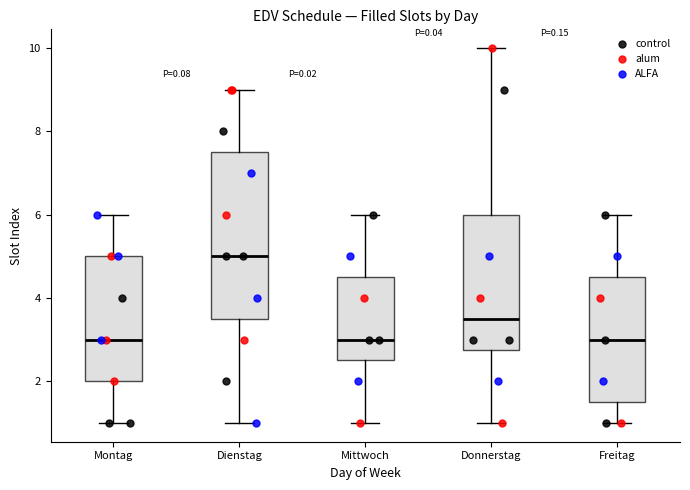

Reading left to right, read every box against the y-axis: the position of its median line, the range the box covers, and the ends of its whiskers. The values are not printed on the chart, so give them approximately, as read against the axis.

Montag: median 3.0, box 2.0 to 5.0, whiskers 1.0 to 6.0
Dienstag: median 5.0, box 3.6 to 7.6, whiskers 1.0 to 9.0
Mittwoch: median 3.0, box 2.6 to 4.6, whiskers 1.0 to 6.0
Donnerstag: median 3.6, box 2.8 to 6.0, whiskers 1.0 to 10.0
Freitag: median 3.0, box 1.6 to 4.6, whiskers 1.0 to 6.0